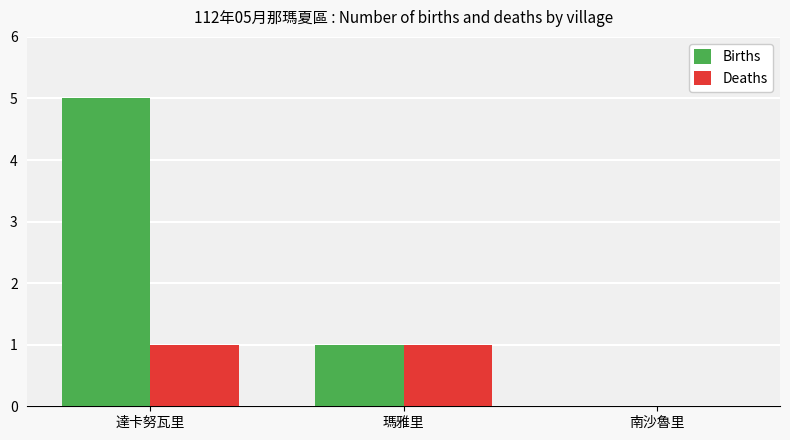

Reading left to right, transcribe all the data shown in this chart.

Births: 達卡努瓦里=5	瑪雅里=1	南沙魯里=0
Deaths: 達卡努瓦里=1	瑪雅里=1	南沙魯里=0